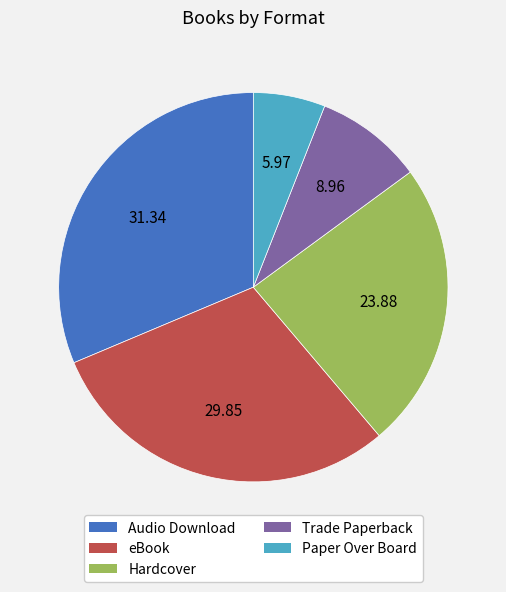

Combined, do Trade Paperback and Hardcover account for over 50%?

No